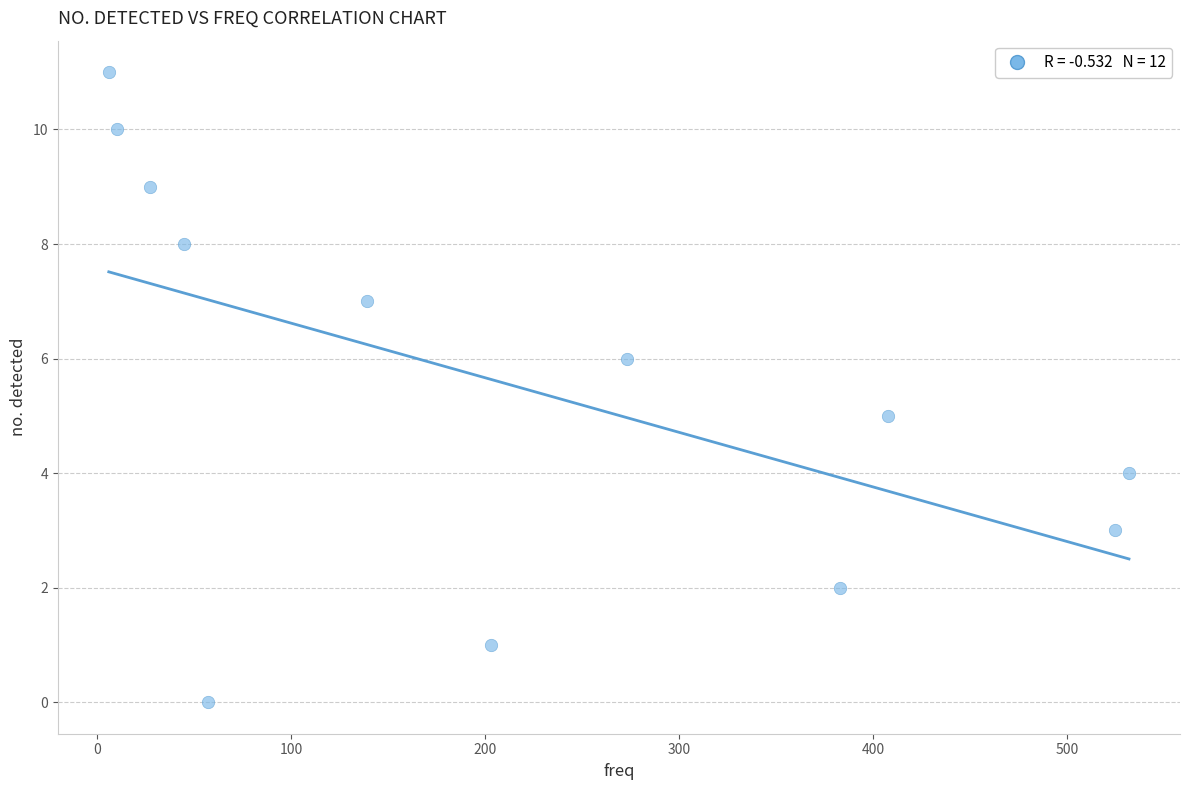

What is the average X value?

217